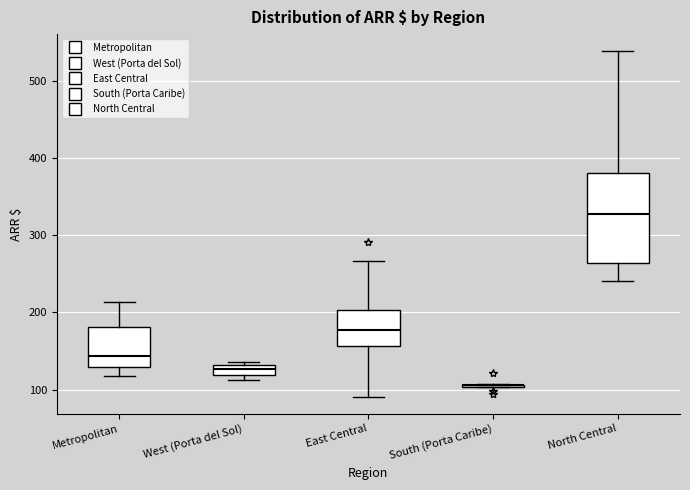

Comparing the boxes themselves (not the whiskers), which one is the tallest?

North Central